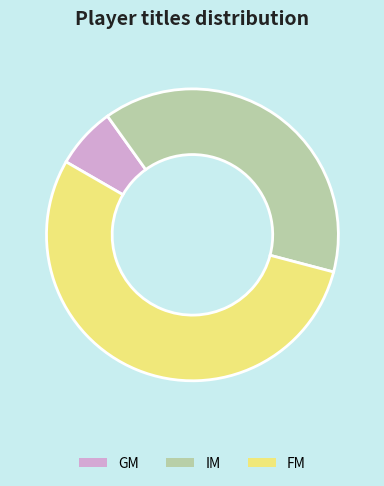

What is the ratio of the value at FM to the value at IM?

1.4